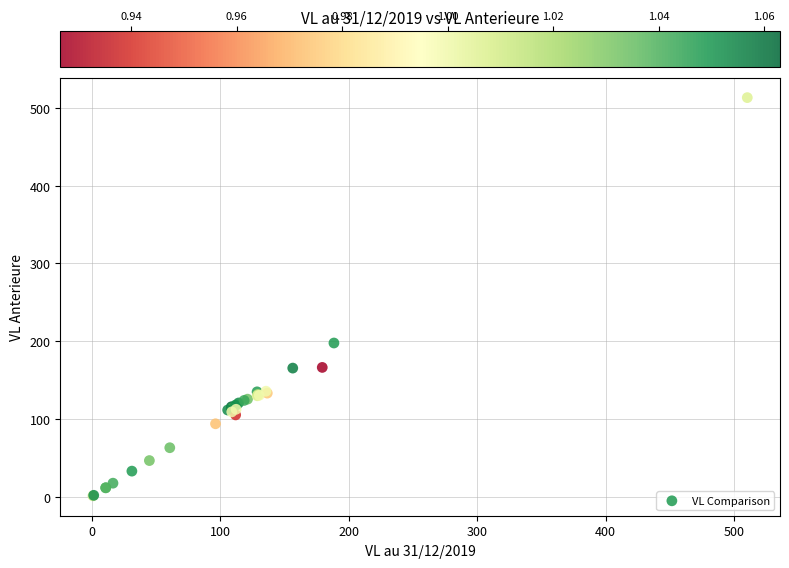

What Y value in the scatter plot is closest to 257?

197.7